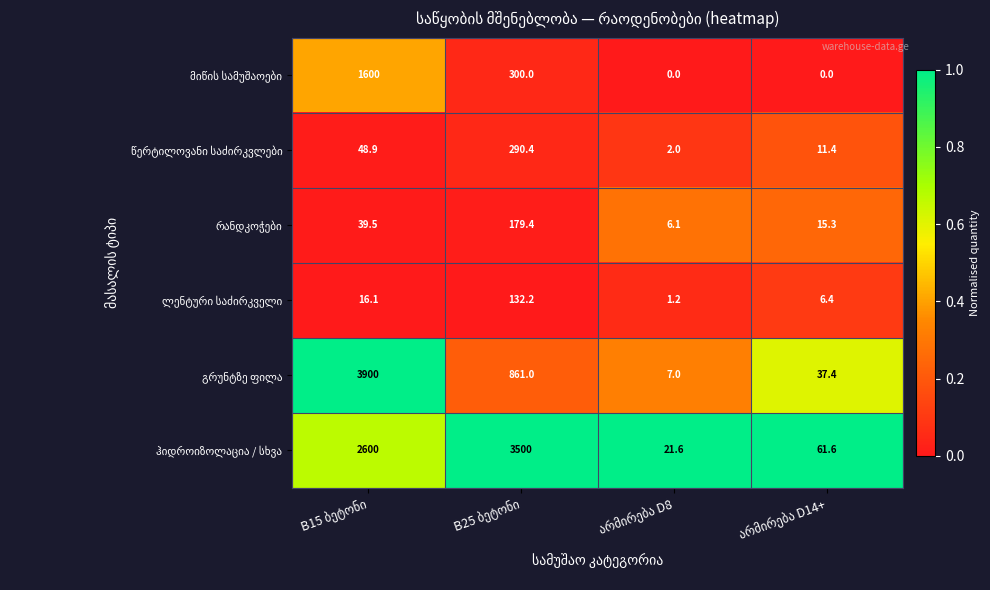

At which category is the sum across all series the highest?

არმირება D14+